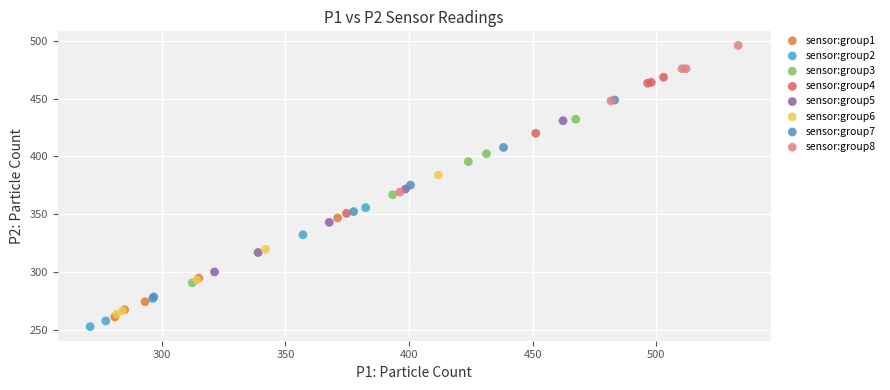

Which series has the largest Y range (max minus min)?

sensor:group7